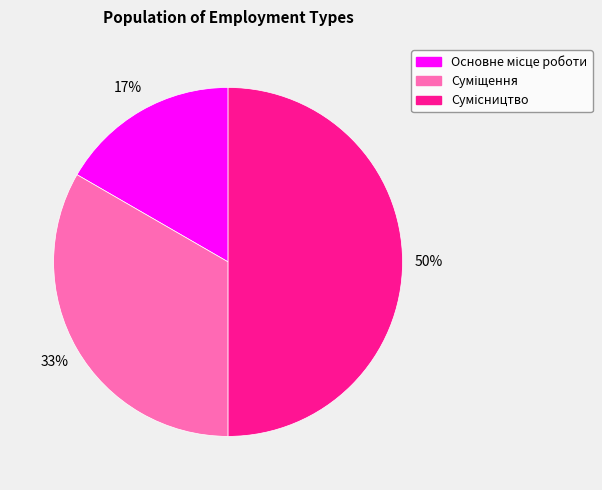

To the nearest percent, what is the difference between the largest and smallest slice percentages?

33%